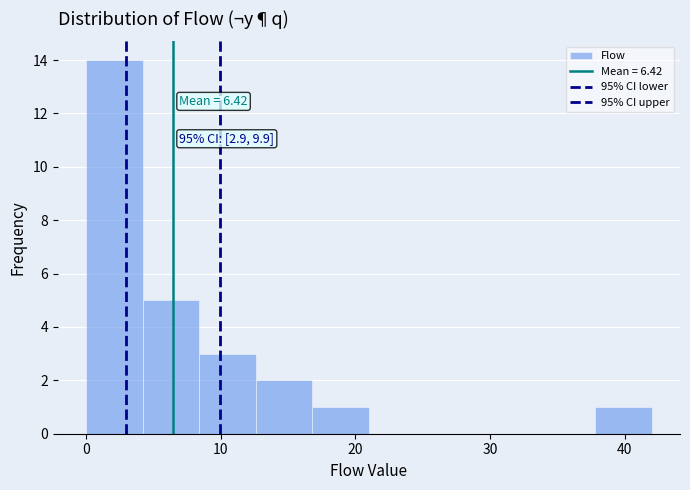

Over which range of the x-axis is the bar tallest?

0.0 to 4.2